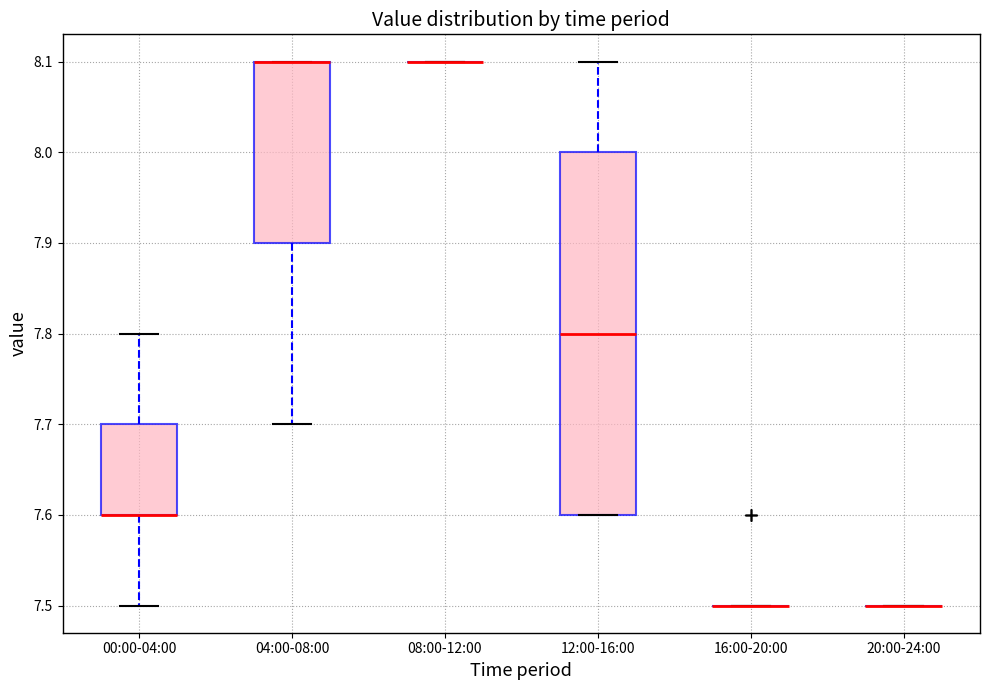

Reading left to right, read every box against the y-axis: the position of its median line, the range the box covers, and the ends of its whiskers. The values are not printed on the chart, so give them approximately, as read against the axis.

00:00-04:00: median 7.6 (drawn on the box's lower edge), box 7.6 to 7.7, whiskers 7.5 to 7.8
04:00-08:00: median 8.1 (drawn on the box's upper edge), box 7.9 to 8.1, whiskers 7.7 to 8.1
08:00-12:00: box collapsed to a line at 8.1, whiskers 8.1 to 8.1
12:00-16:00: median 7.8, box 7.6 to 8.0, whiskers 7.6 to 8.1
16:00-20:00: box collapsed to a line at 7.5, whiskers 7.5 to 7.5
20:00-24:00: box collapsed to a line at 7.5, whiskers 7.5 to 7.5